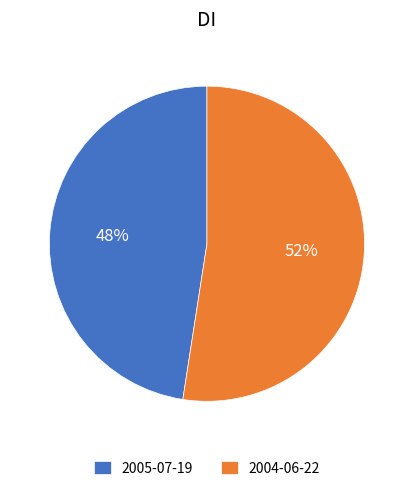

True or false: 2004-06-22 accounts for 52% of the total.

True